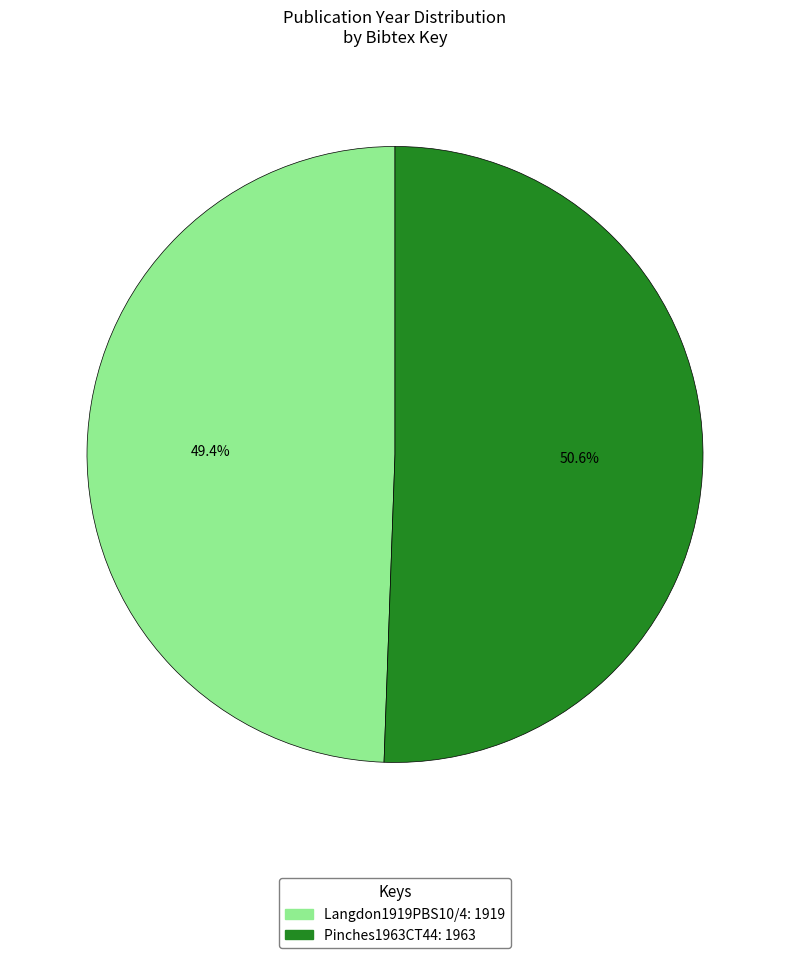

What is the largest slice in the pie chart?

Pinches1963CT44